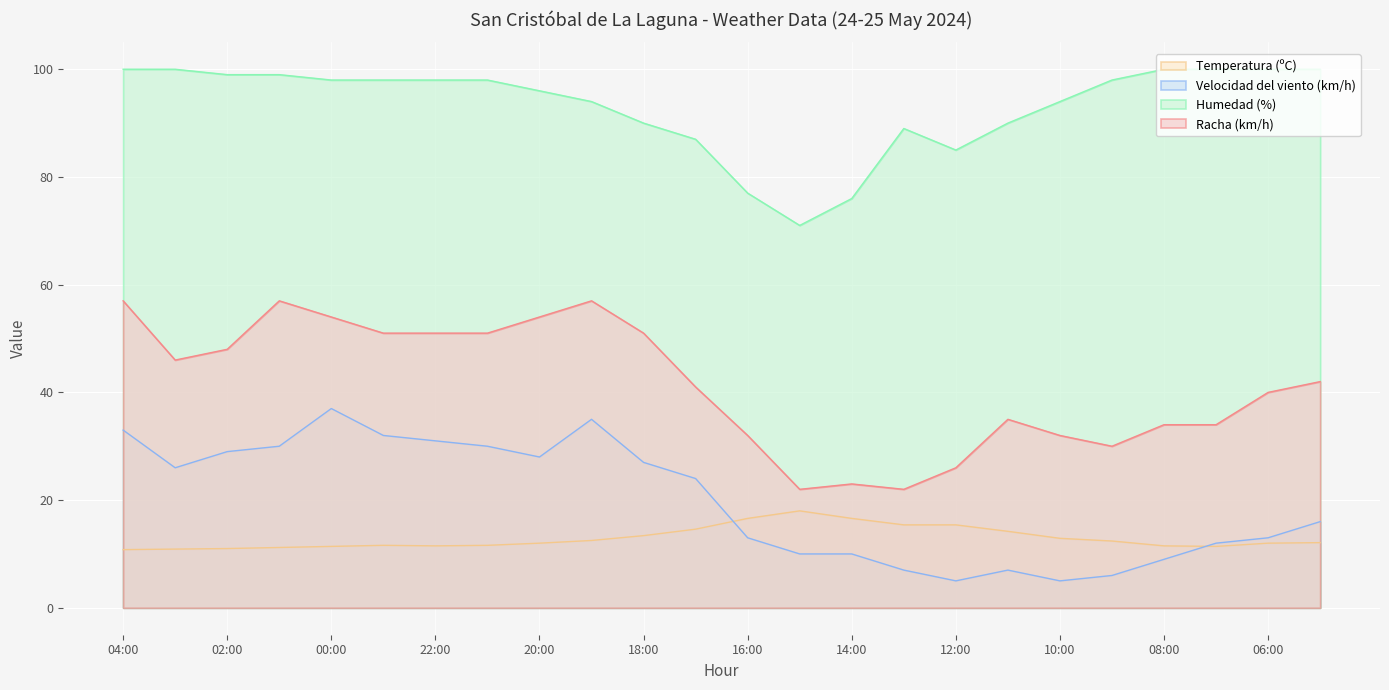

What is the difference between the highest and lowest values at 08:00?

91.0